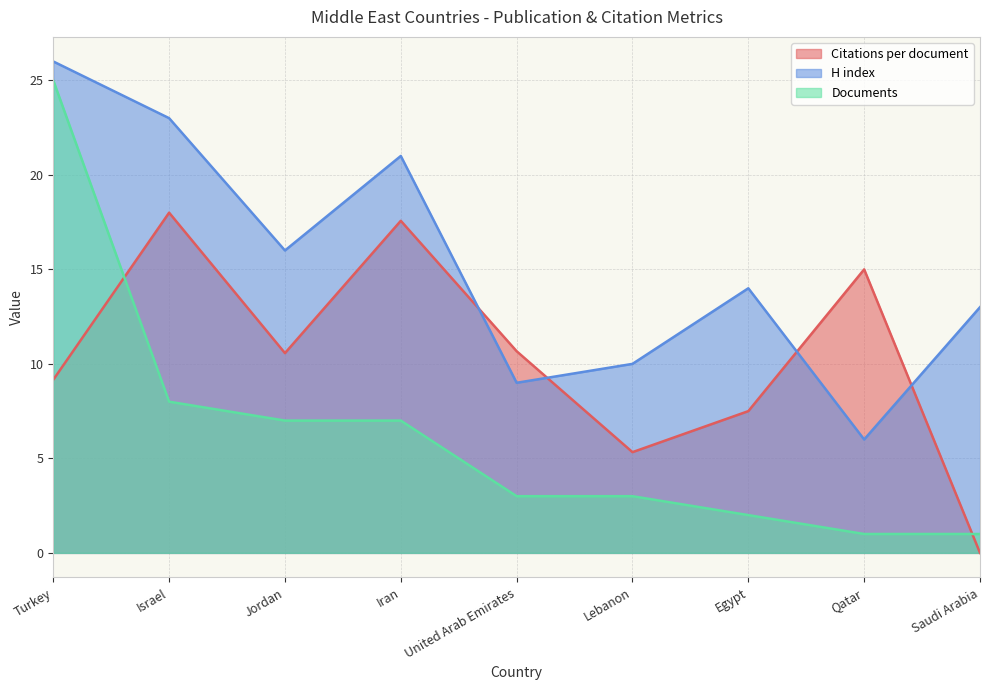

What position from the right is Lebanon?

4